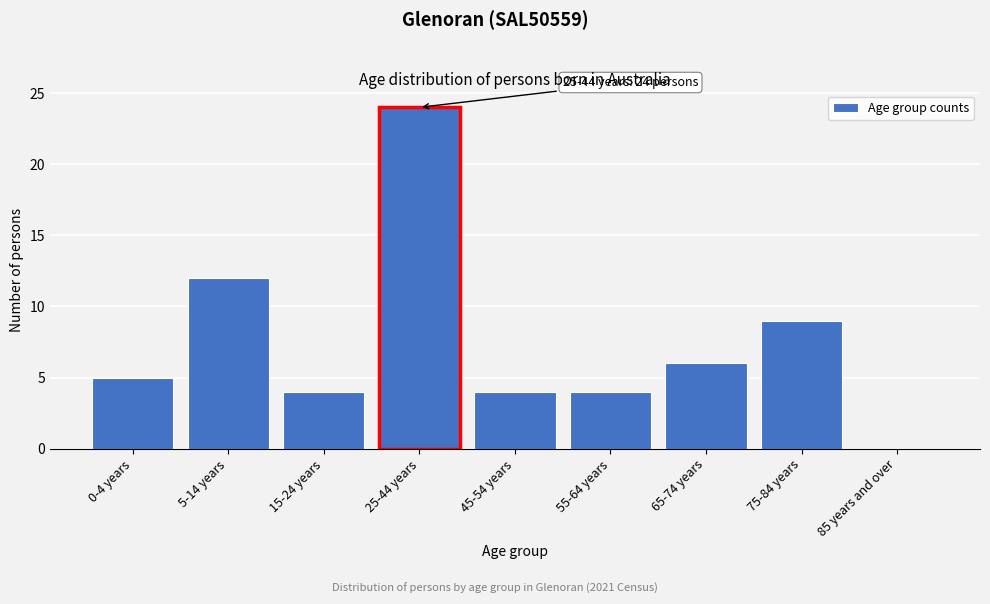

Reading left to right, extract all data points from this chart.

0-4 years=5	5-14 years=12	15-24 years=4	25-44 years=24	45-54 years=4	55-64 years=4	65-74 years=6	75-84 years=9	85 years and over=0